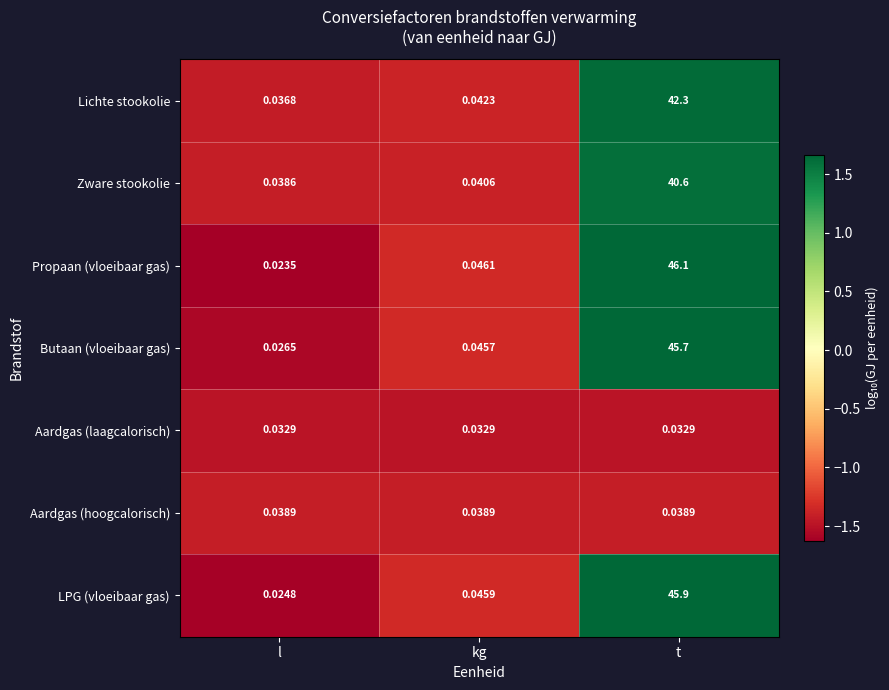

Between kg and t, which series saw the biggest shift?

Propaan (vloeibaar gas)